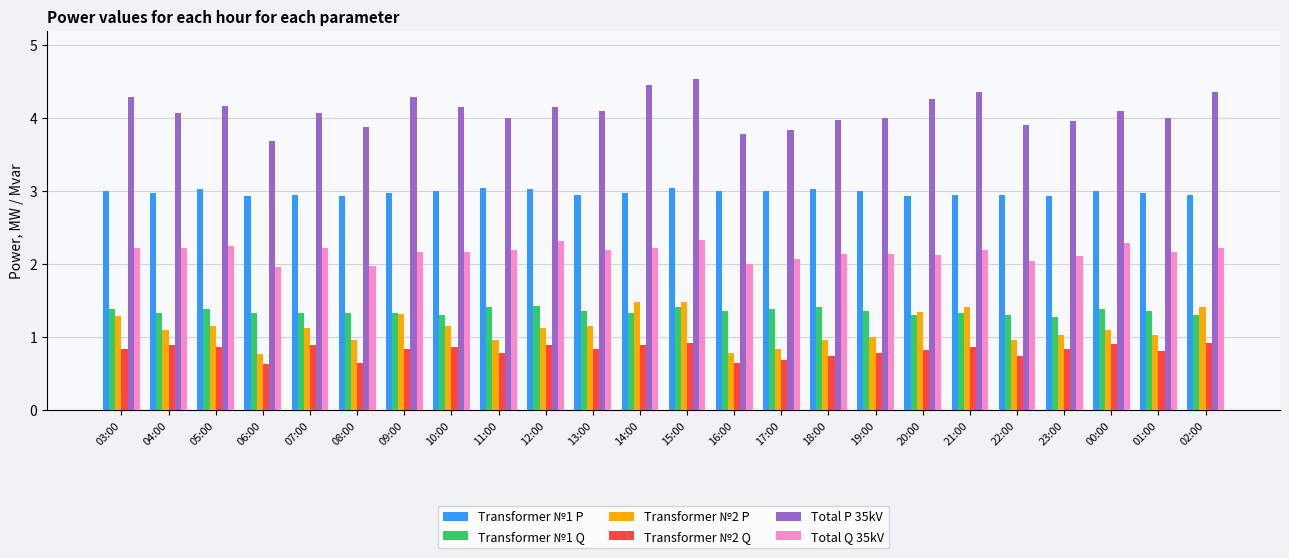

What is the value of the Transformer №1 Q bar at the 11th from the left?

1.4